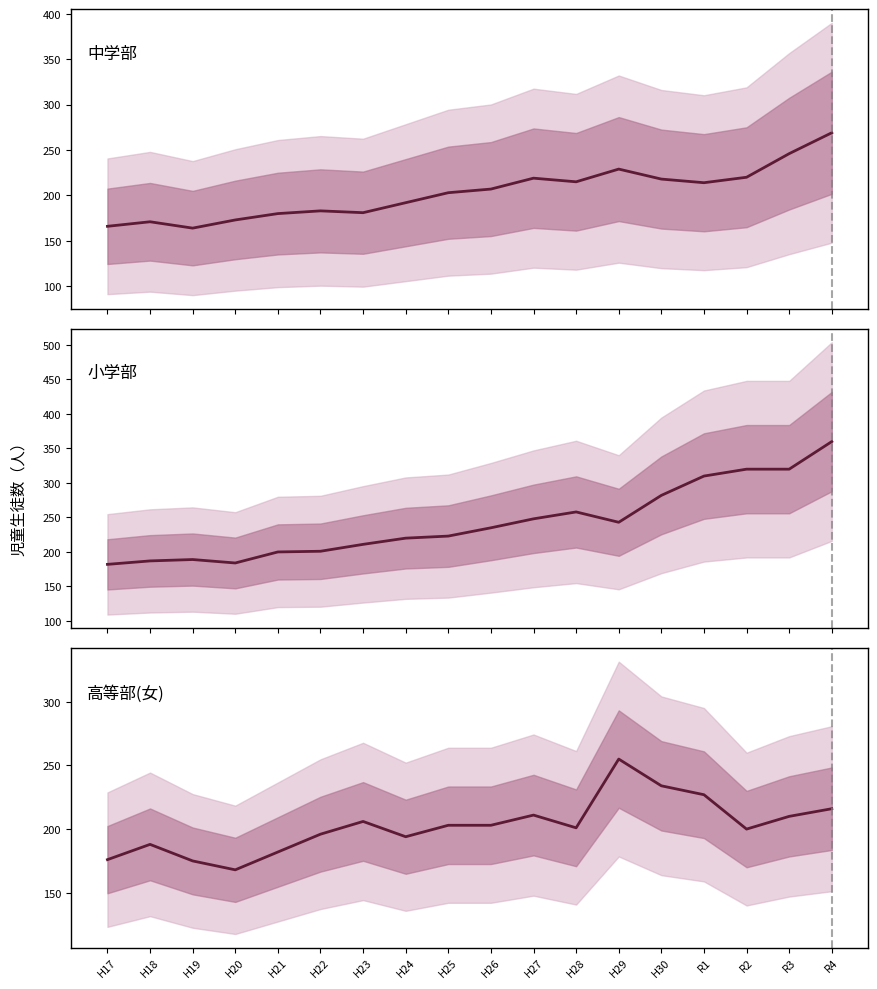

What are all the series names shown in the legend?

中学部, 小学部, 高等部(女)